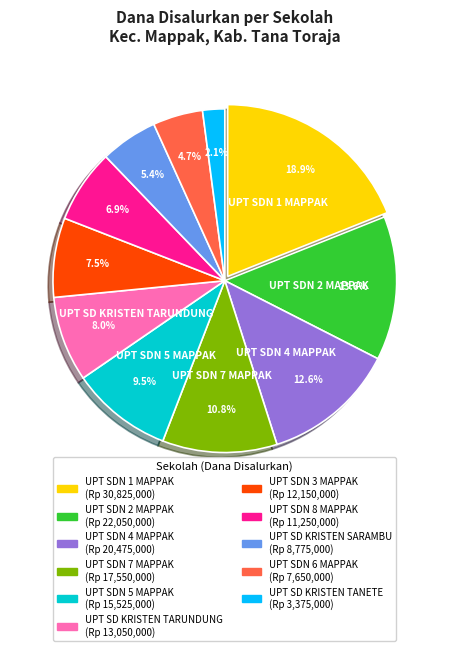

How many segments does this pie chart have?

11